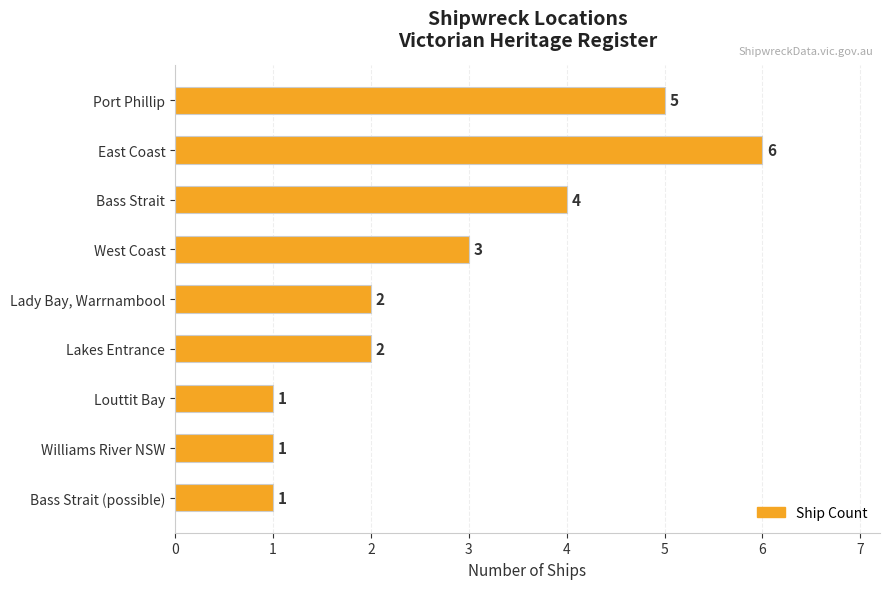

Reading bottom to top, transcribe all the data shown in this chart.

Bass Strait (possible)=1	Williams River NSW=1	Louttit Bay=1	Lakes Entrance=2	Lady Bay, Warrnambool=2	West Coast=3	Bass Strait=4	East Coast=6	Port Phillip=5